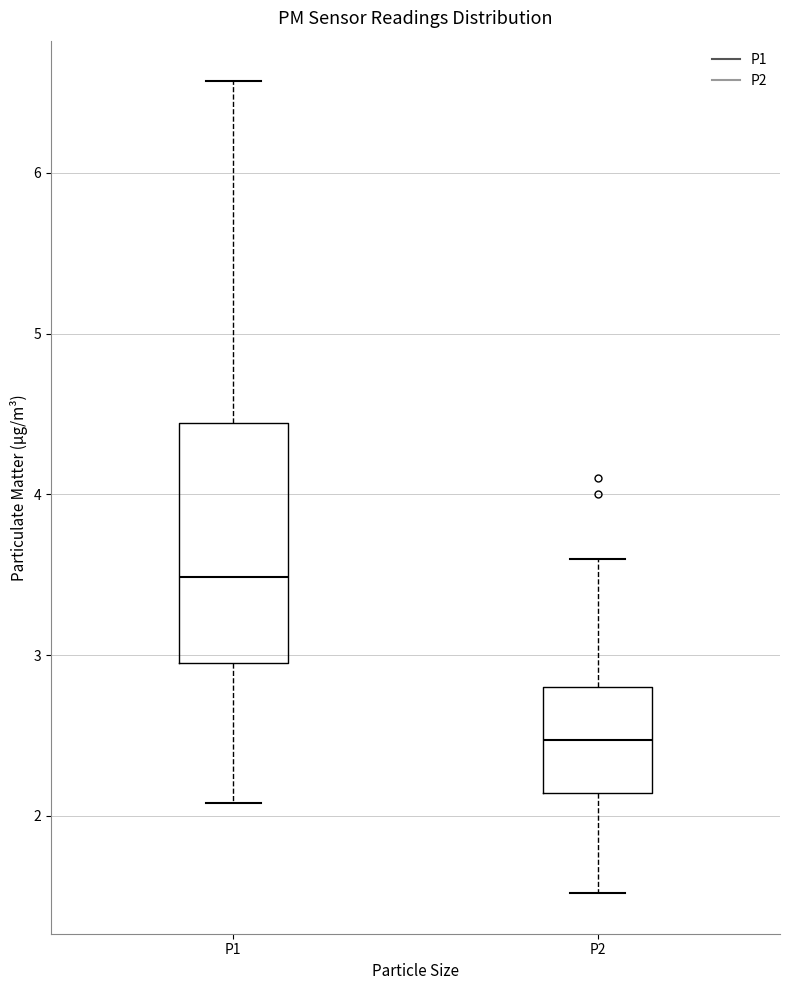

Reading left to right, read every box against the y-axis: the position of its median line, the range the box covers, and the ends of its whiskers. The values are not printed on the chart, so give them approximately, as read against the axis.

P1: median 3.5, box 3.0 to 4.4, whiskers 2.1 to 6.6
P2: median 2.5, box 2.1 to 2.8, whiskers 1.5 to 3.6